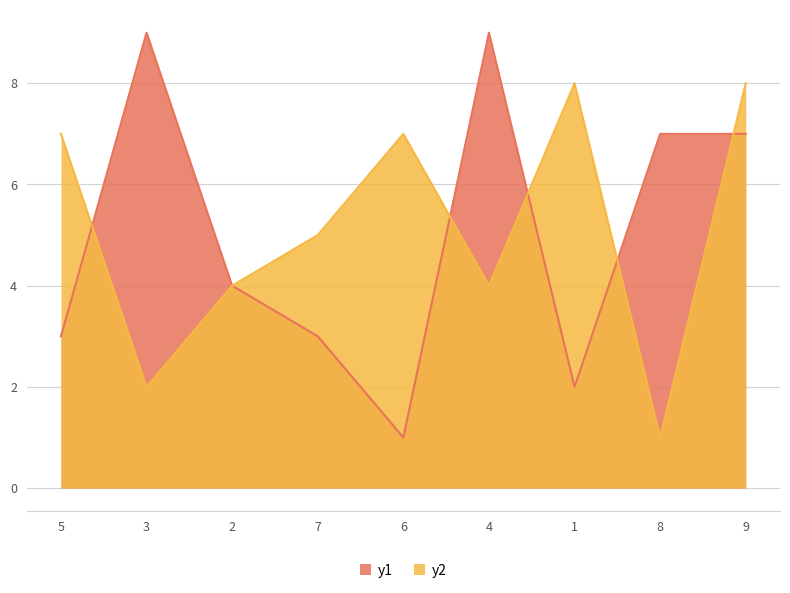

What is the difference between the maximum and second lowest values in the y2 series?

6